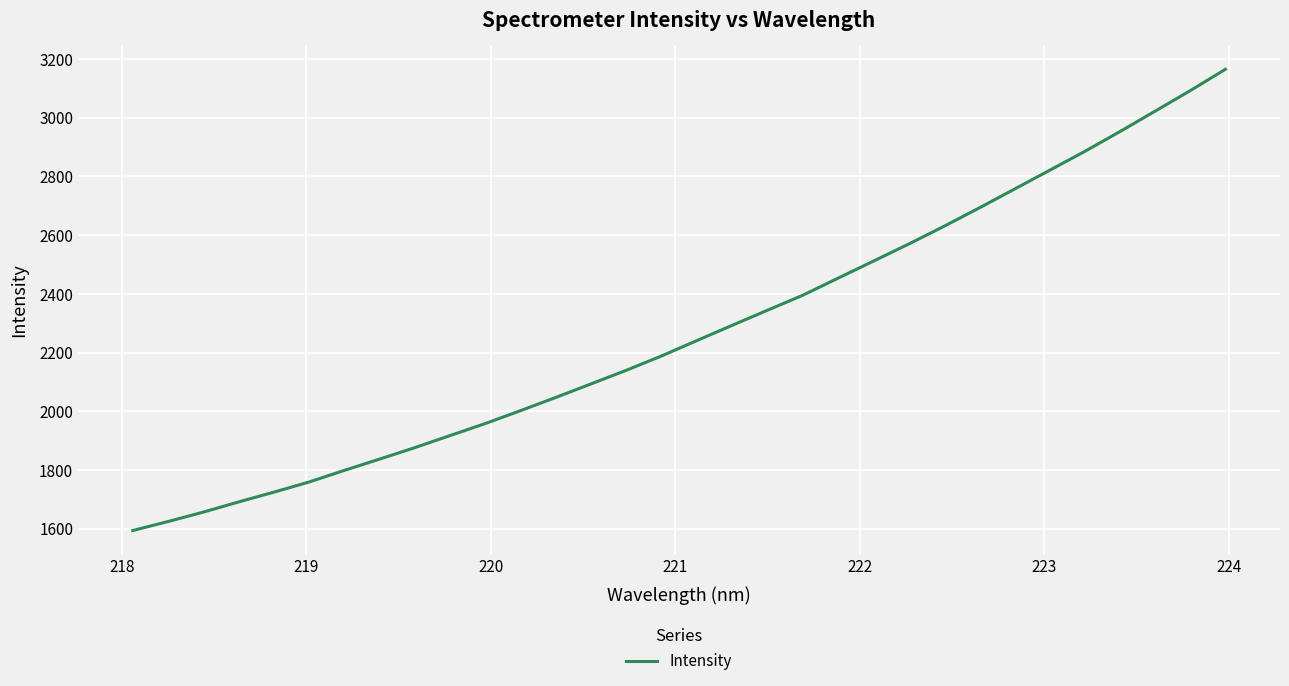

What is the difference between the maximum and minimum values?

1570.8